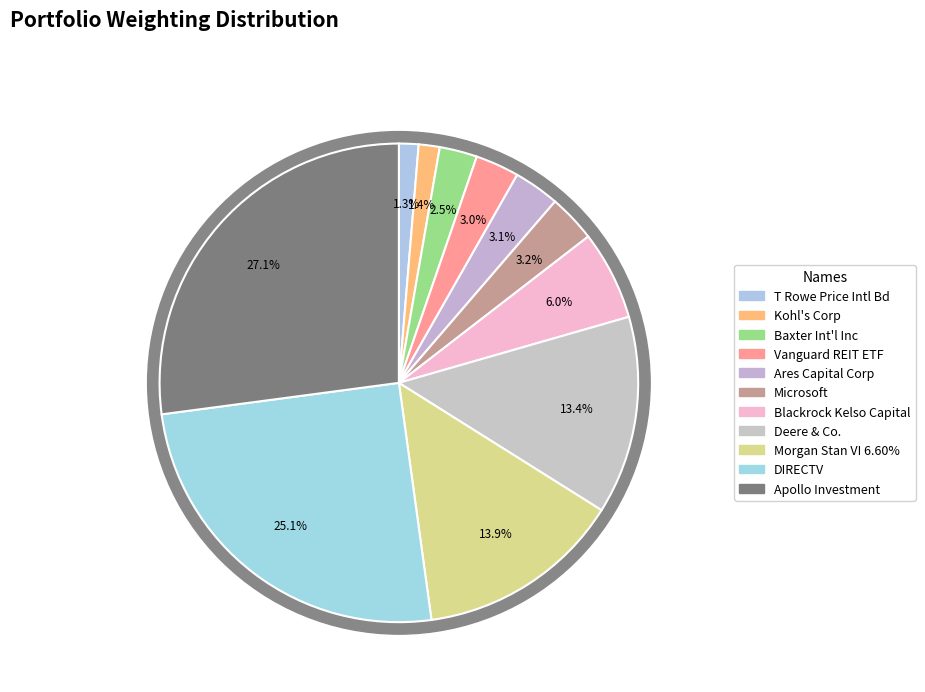

Which has a higher value, Baxter Int'l Inc or Deere & Co.?

Deere & Co.